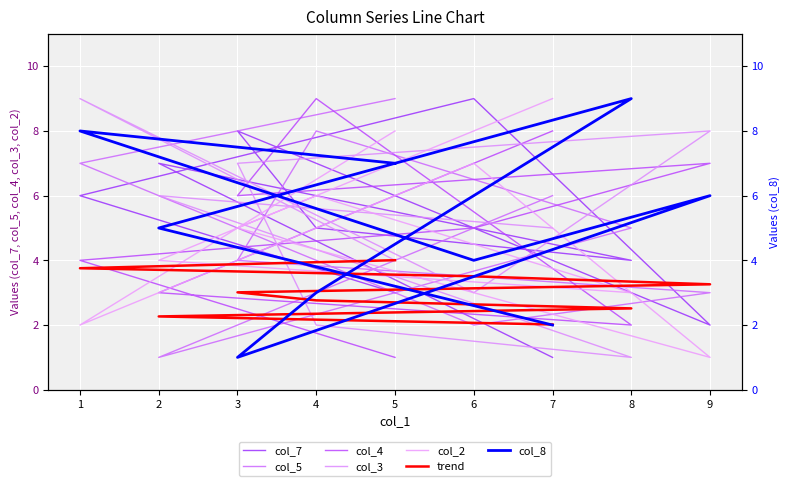

Is it true that col_8 equals 1 at 7?

False